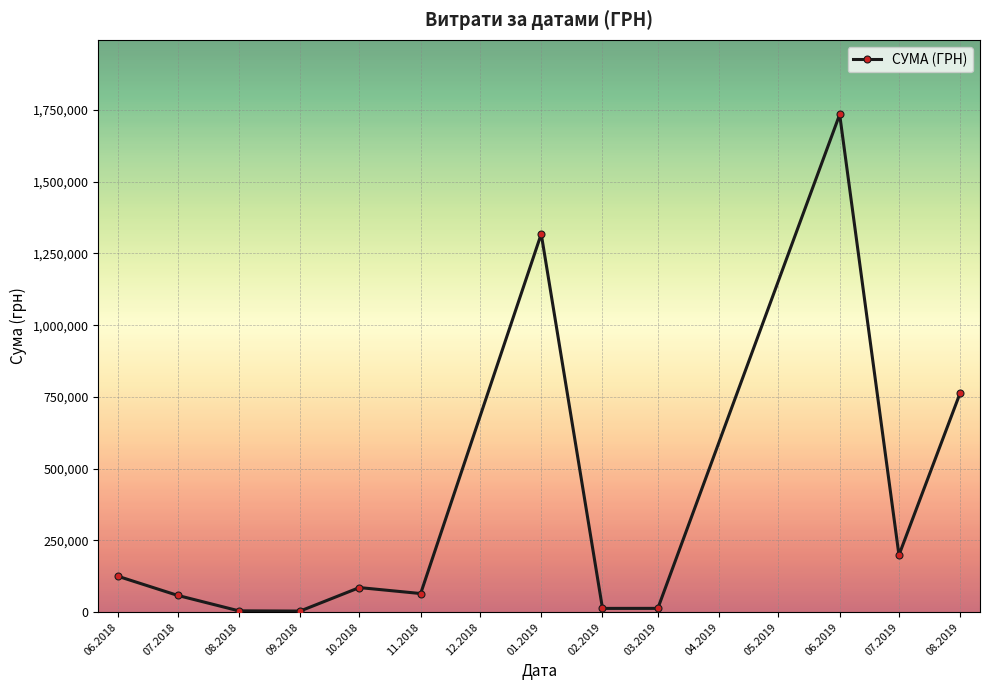

What is the average value?

365446.7